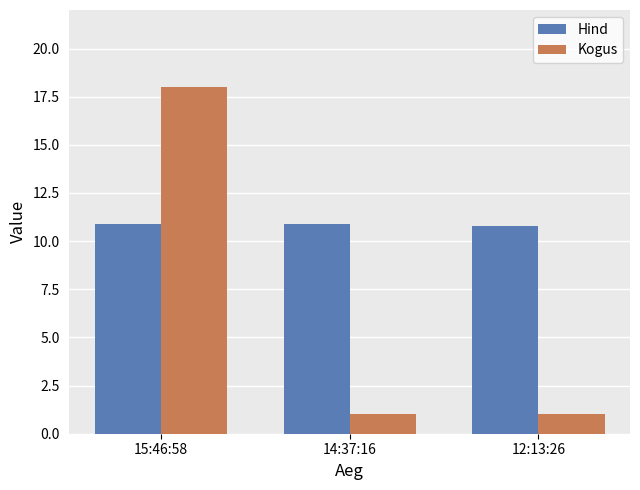

What is the value of the Kogus bar at the 2nd from the left?

1.0